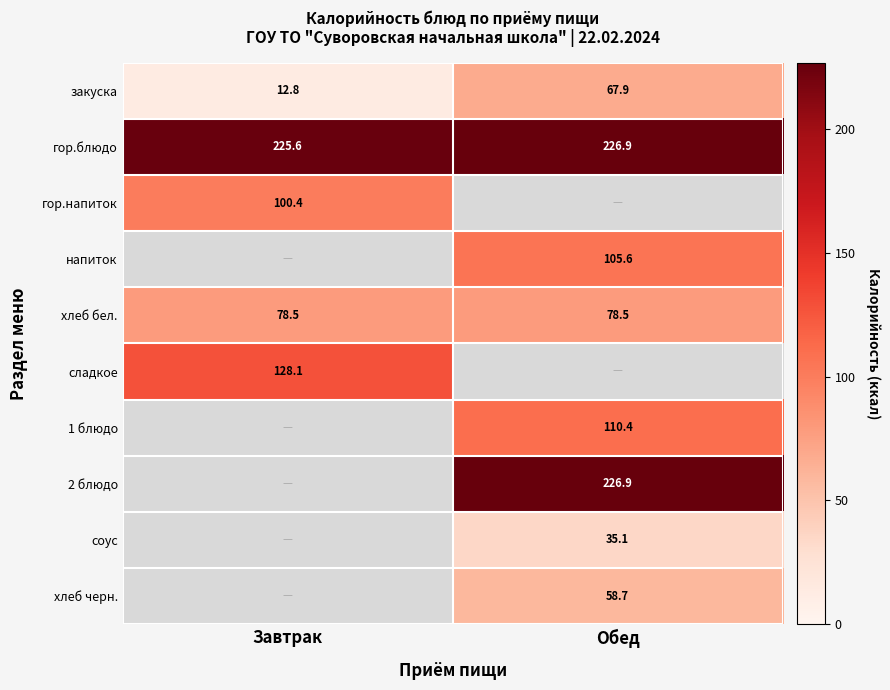

What is the sum of all закуска values?

80.7